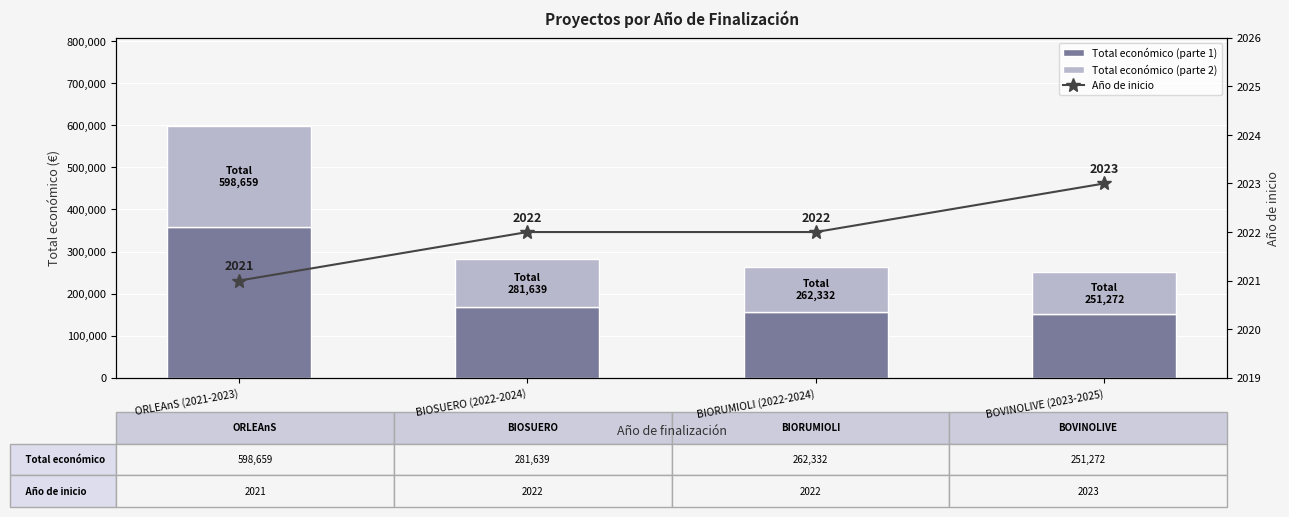

Reading left to right, extract all data points from this chart.

Total económico (parte 1): ORLEAnS (2021-2023)=359195.4	BIOSUERO (2022-2024)=168983.4	BIORUMIOLI (2022-2024)=157399.2	BOVINOLIVE (2023-2025)=150763.2
Total económico (parte 2): ORLEAnS (2021-2023)=239463.6	BIOSUERO (2022-2024)=112655.6	BIORUMIOLI (2022-2024)=104932.8	BOVINOLIVE (2023-2025)=100508.8
Año de inicio: ORLEAnS (2021-2023)=2021.0	BIOSUERO (2022-2024)=2022.0	BIORUMIOLI (2022-2024)=2022.0	BOVINOLIVE (2023-2025)=2023.0